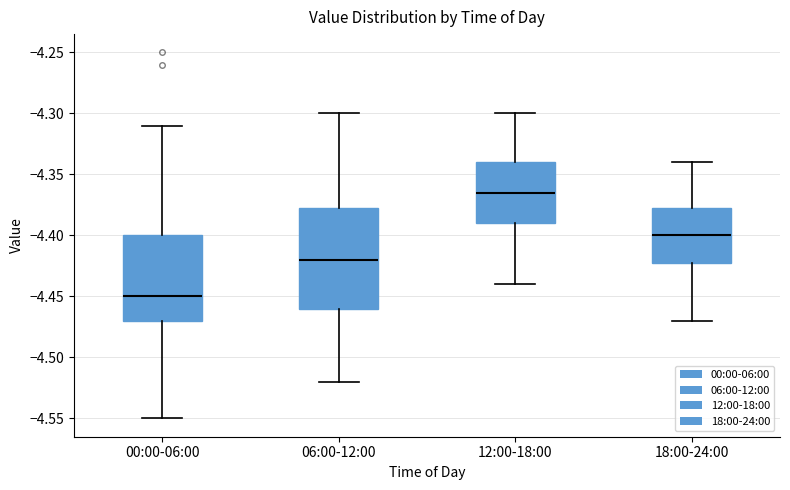

Which box is the tallest, from its lower edge to its upper edge?

06:00-12:00